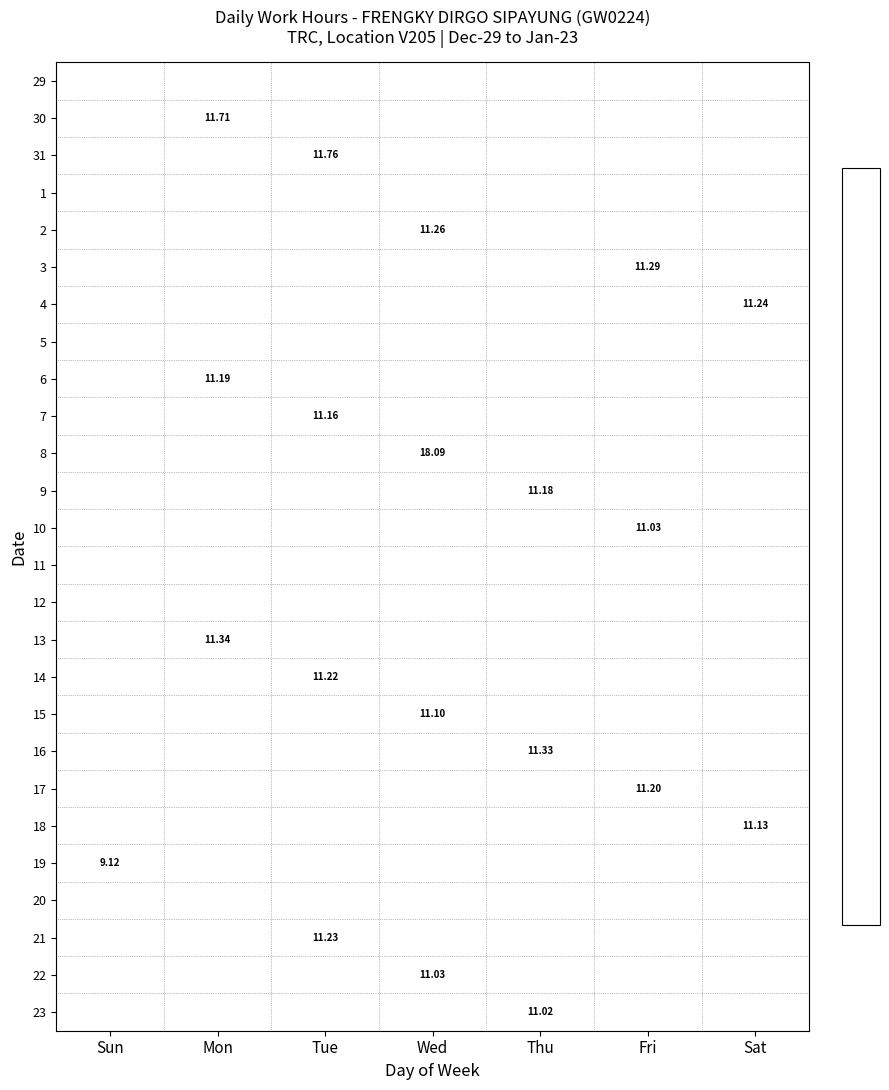

Between Fri and Wed, which is larger?

Wed